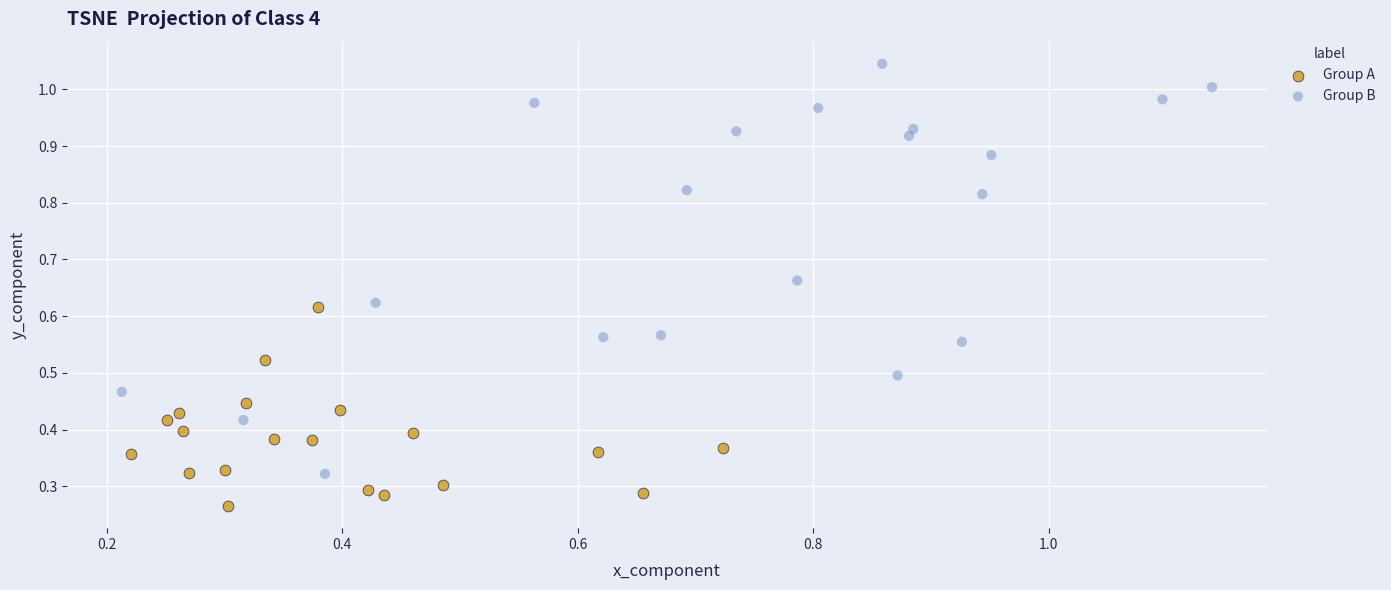

Which series reaches the maximum Y coordinate?

Group B